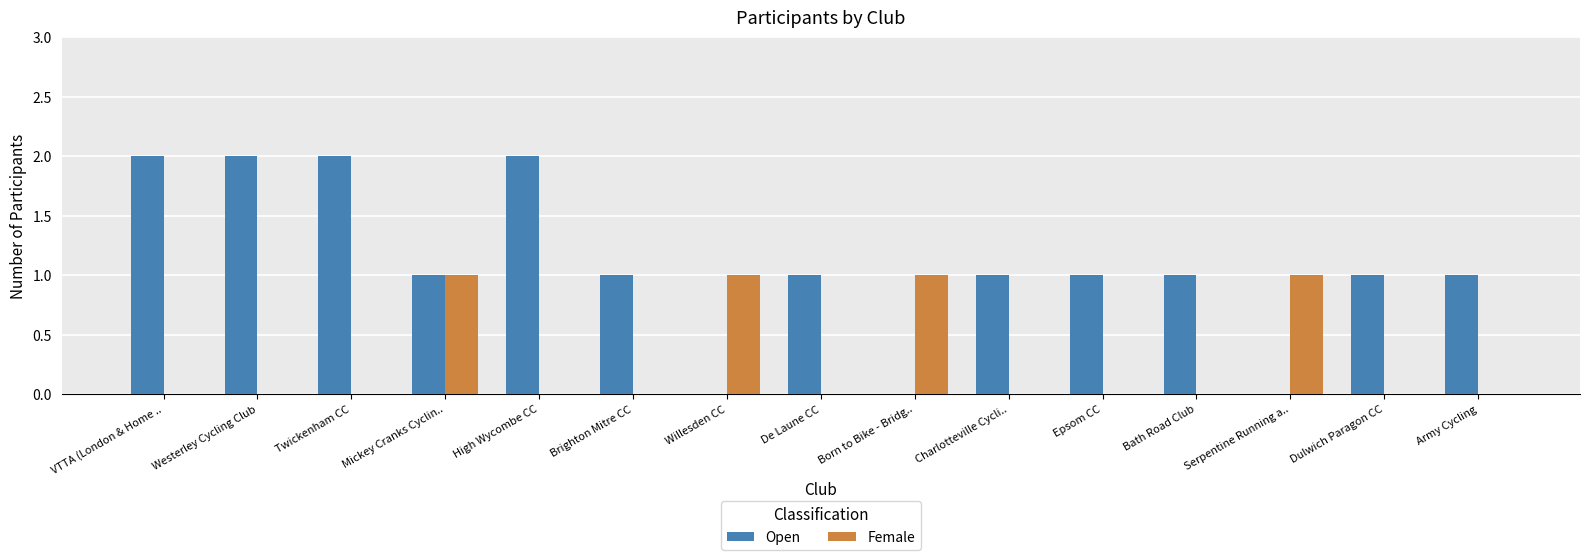

True or false: Open has a value of 1 at Army Cycling.

True